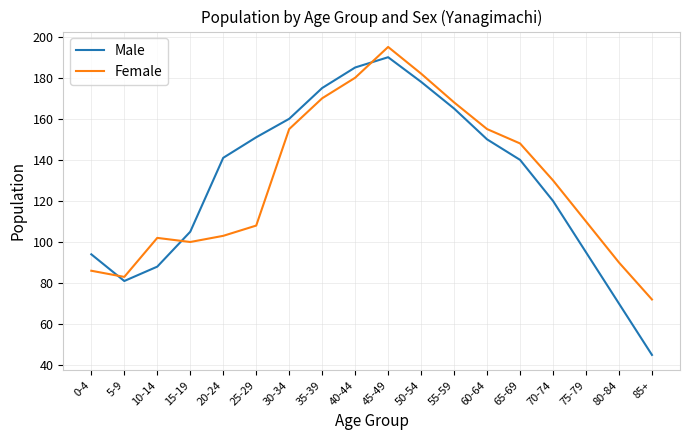

True or false: Male has a value of 45 at 85+.

True